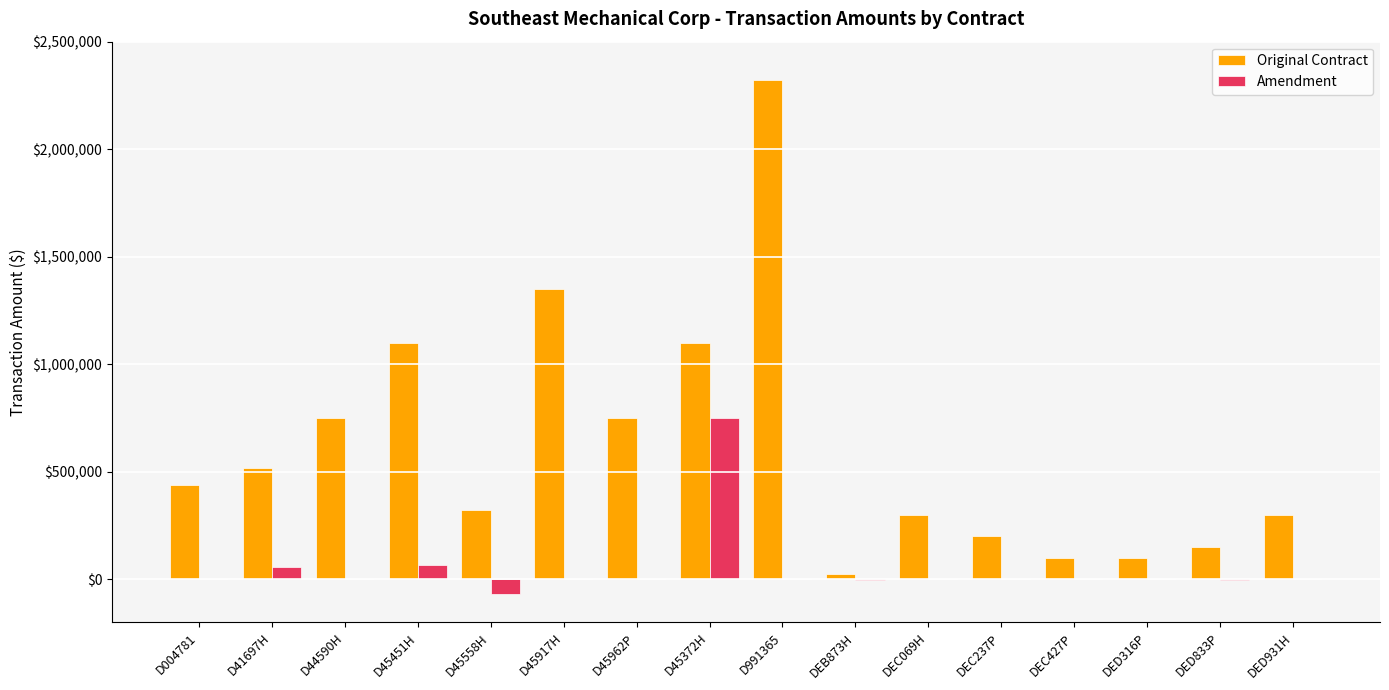

At which category is the sum across all series the highest?

D991365